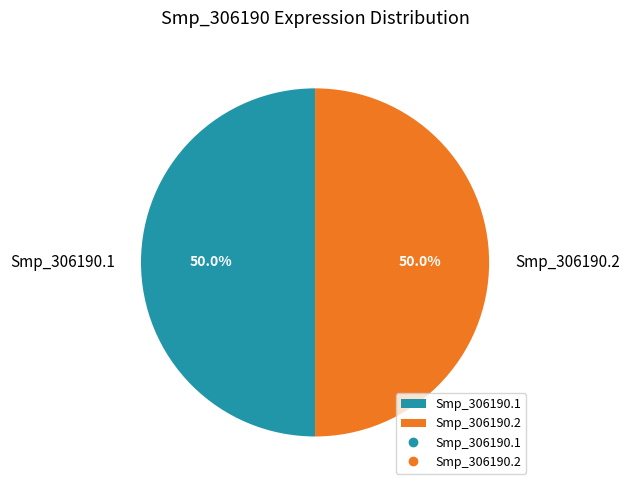

What portion of the pie excludes Smp_306190.2?

50.0%